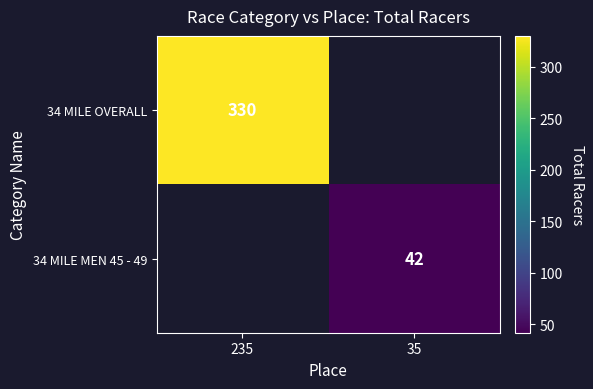

Is it true that 34 MILE MEN 45 - 49 equals 73.2 at 35?

False